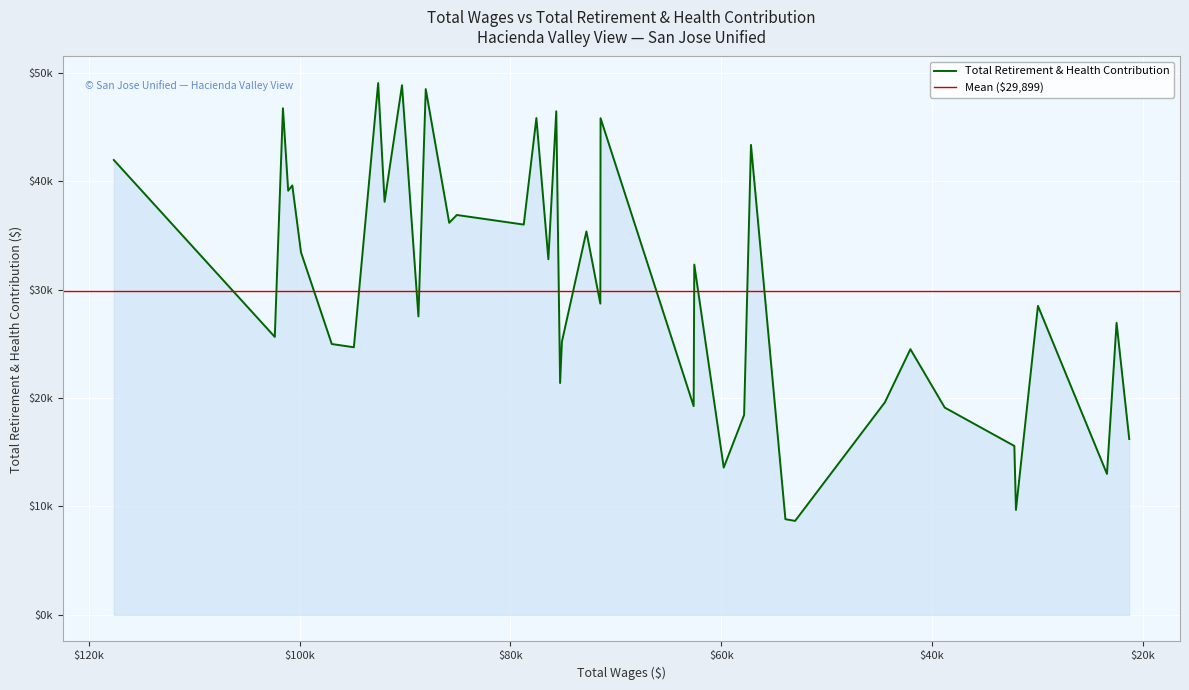

True or false: the data has more than 2 interior local peaks.

True